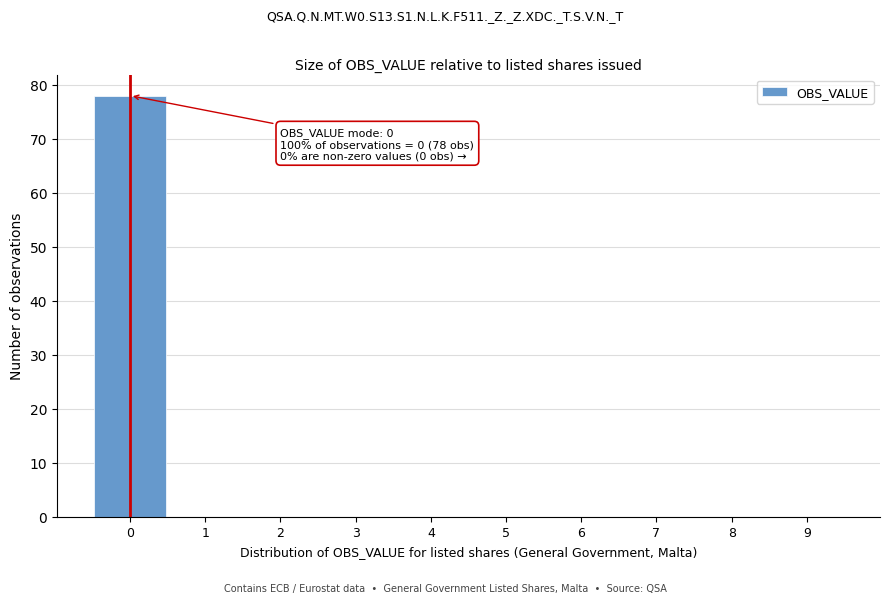

Which range on the x-axis has the tallest bar?

-0.5 to 0.5